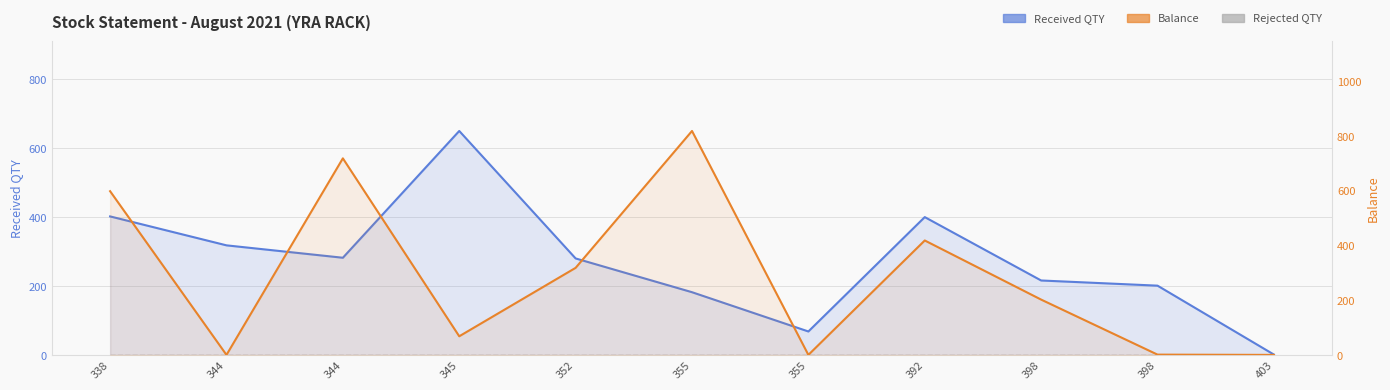

True or false: Rejected QTY has more than 1 points higher than both neighbors.

False